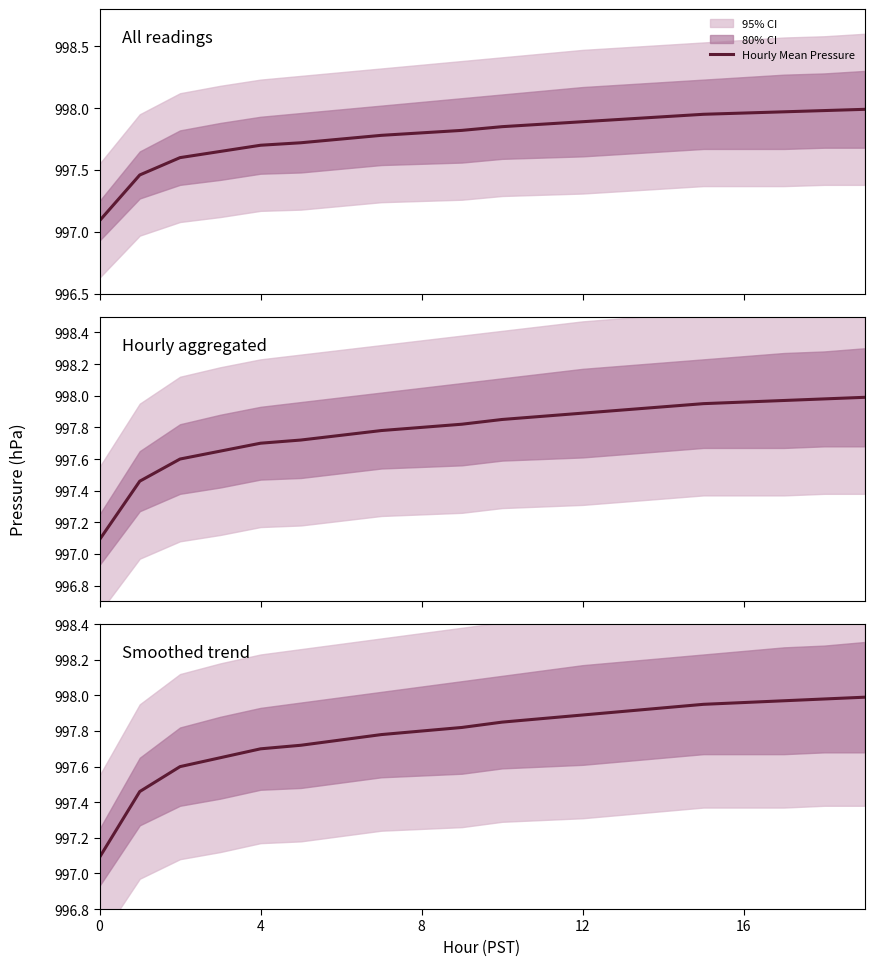

What is the greatest value displayed?

998.0